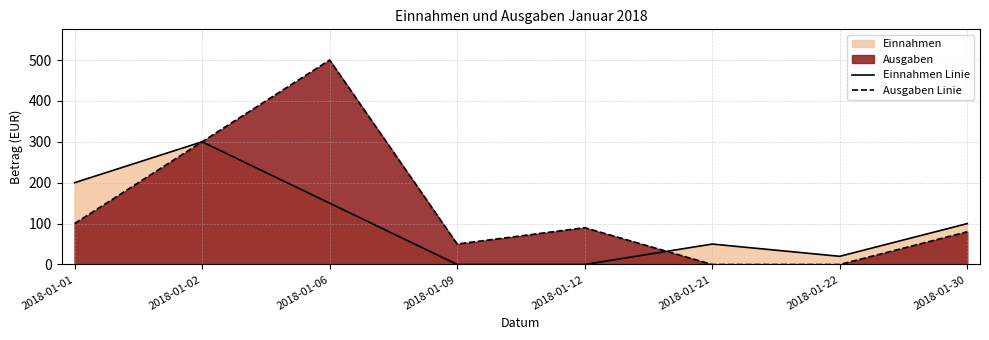

What is the value of the Einnahmen Linie point at the 1st from the left?

200